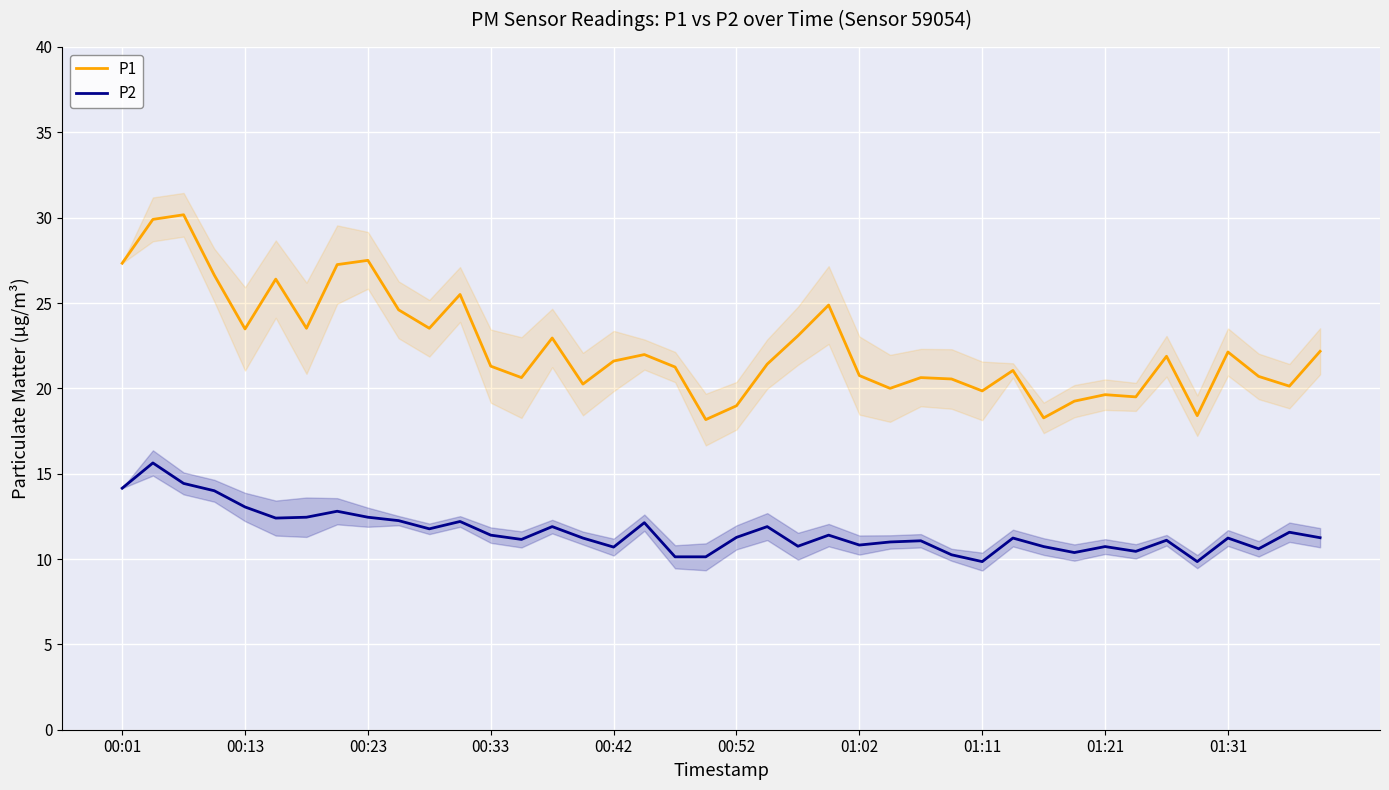

The P1 series shows 21.3 at 00:33. True or false?

True